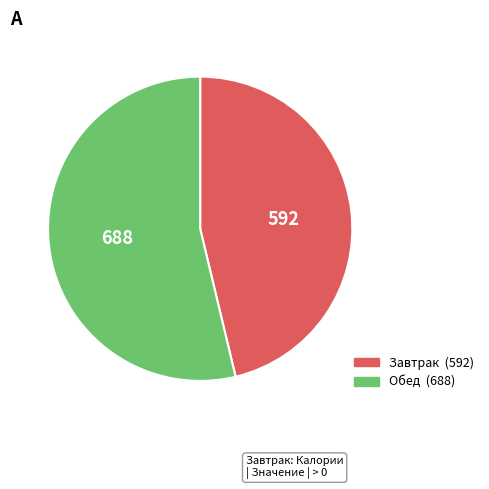

Does any single category account for the majority?

Yes